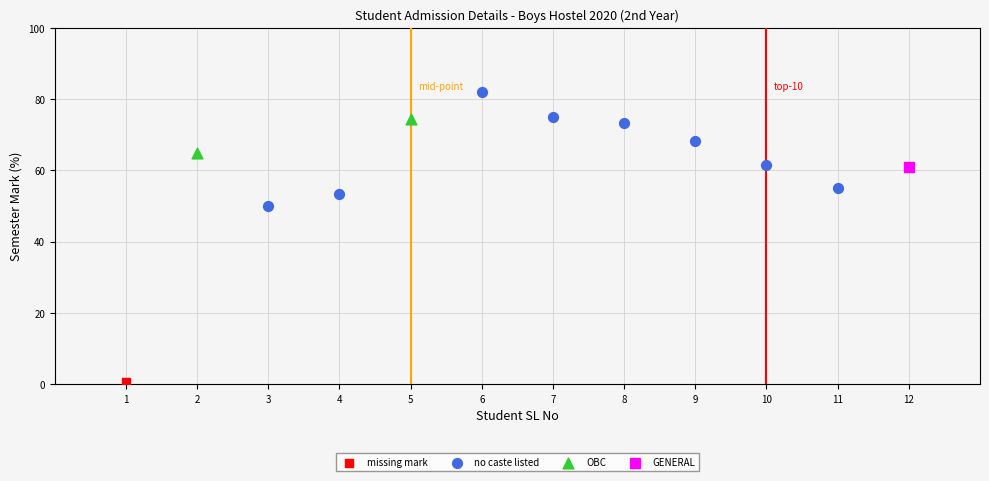

Which series reaches the minimum Y coordinate?

missing mark